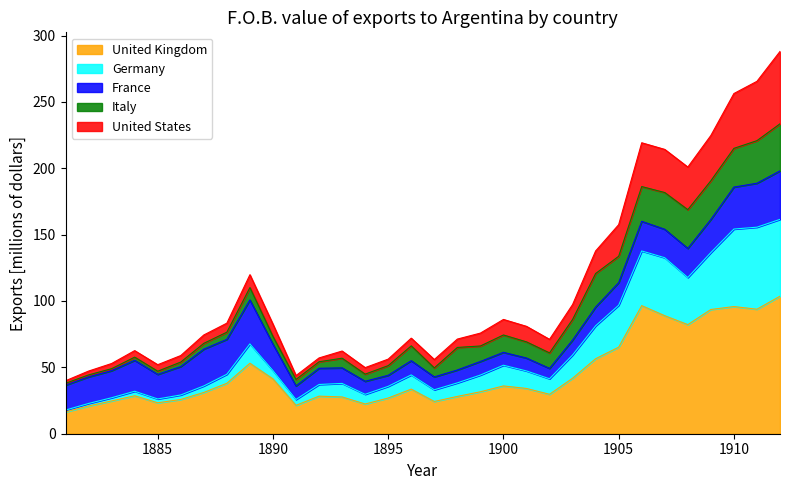

What is the maximum value for United Kingdom?

103.6